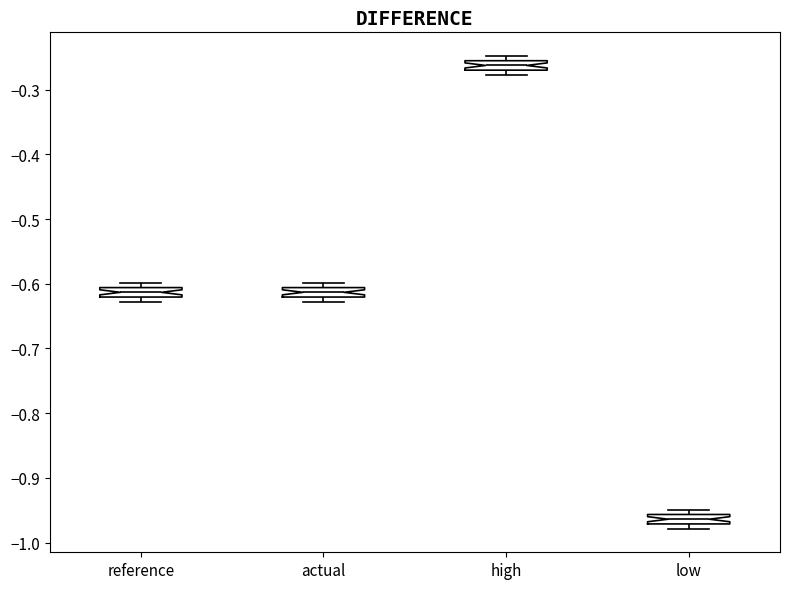

Where is the lower edge of the box for reference on the y-axis? The values are not printed on the chart, so give them approximately, as read against the axis.

-0.62